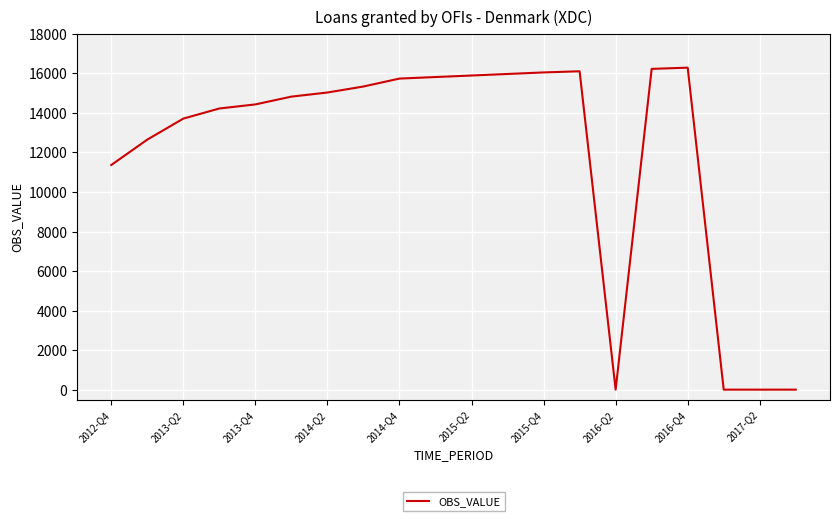

What is the difference between the maximum and minimum values?

16288